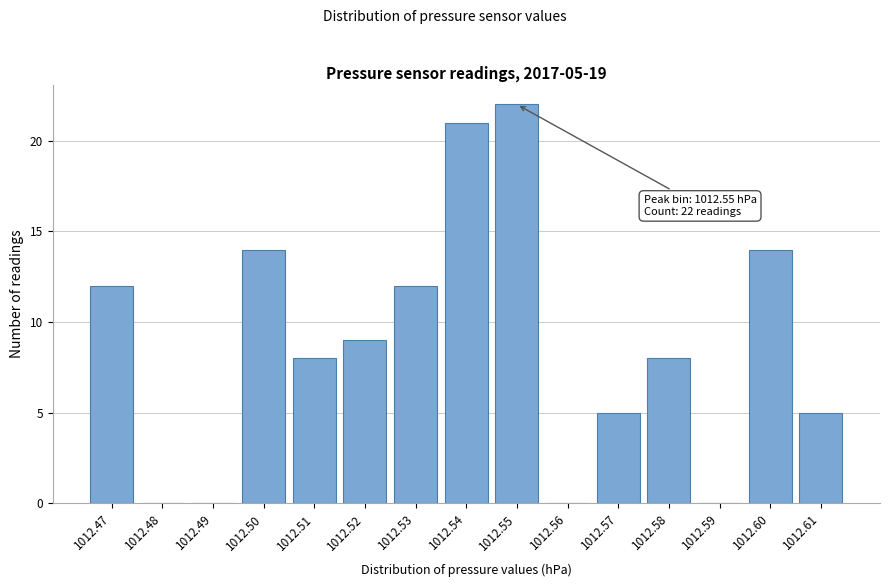

Reading left to right, list all the values displayed in this chart.

1012.47=12	1012.48=0	1012.49=0	1012.50=14	1012.51=8	1012.52=9	1012.53=12	1012.54=21	1012.55=22	1012.56=0	1012.57=5	1012.58=8	1012.59=0	1012.60=14	1012.61=5